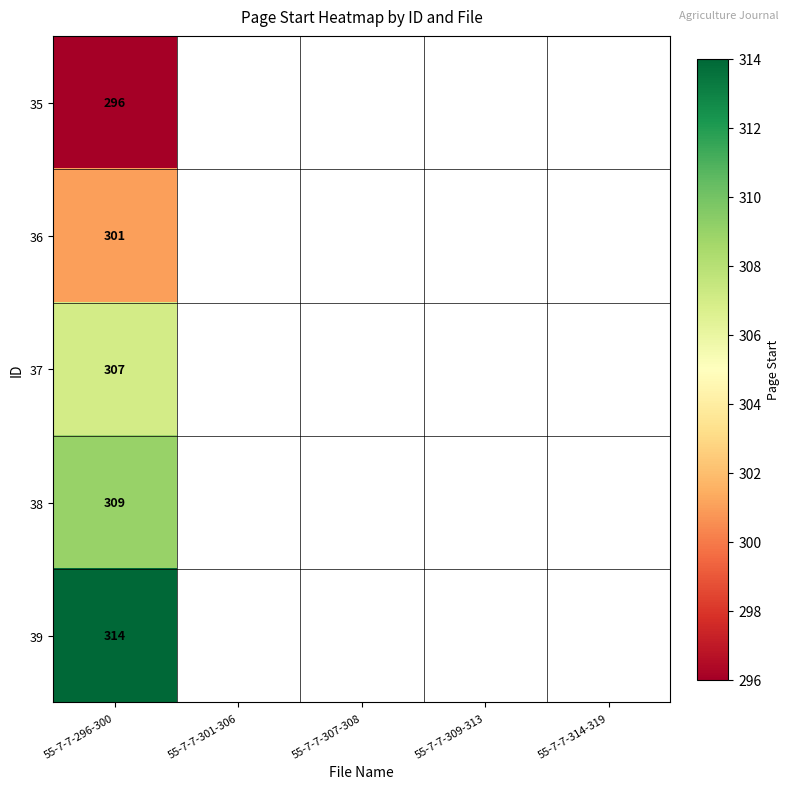

How many distinct data groups are displayed?

5